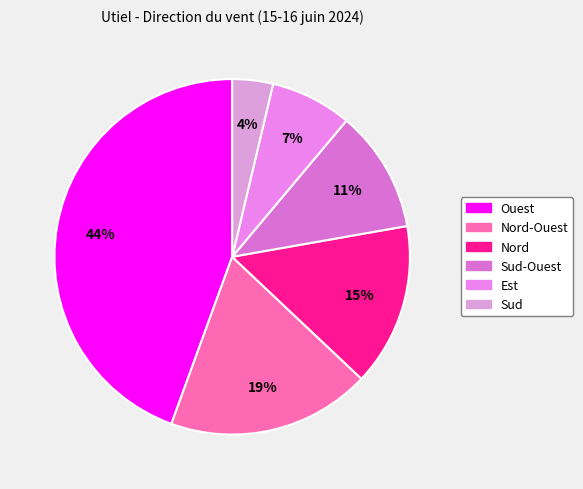

To the nearest percent, what is the average slice percentage?

17%